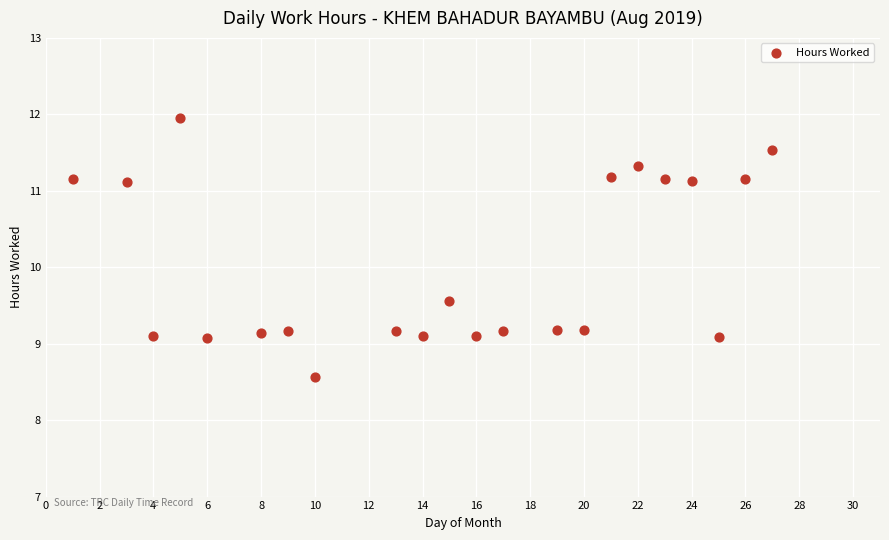

What Y value in the scatter plot is closest to 10?

9.6